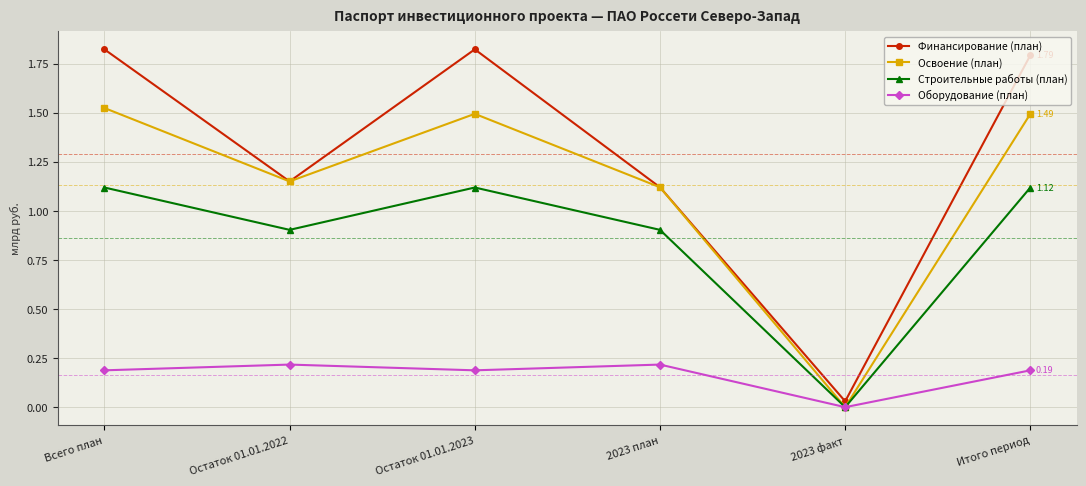

What is the sum of the Освоение (план) values at Итого период and Остаток 01.01.2022?

2.6